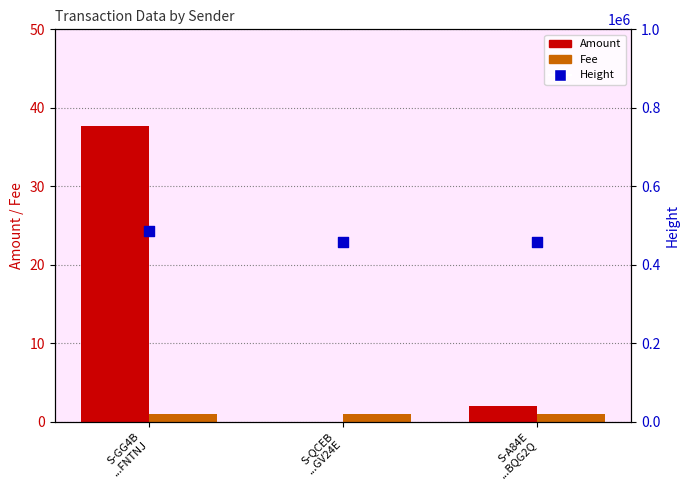

What is the total value across all series at S-A84E
...BQG2Q?

457881.0